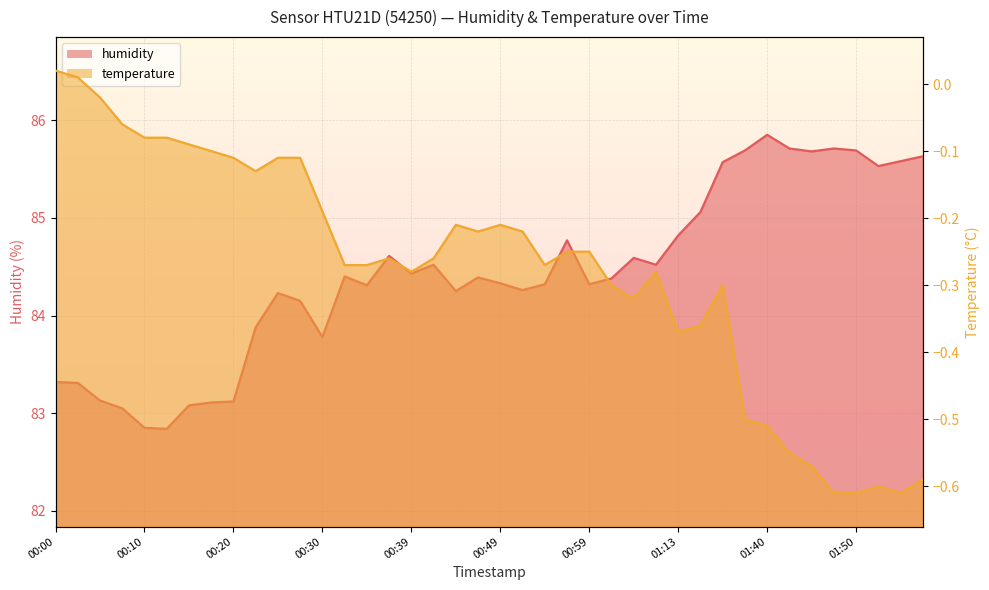

What is the approximate value of temperature at 00:20?

-0.1